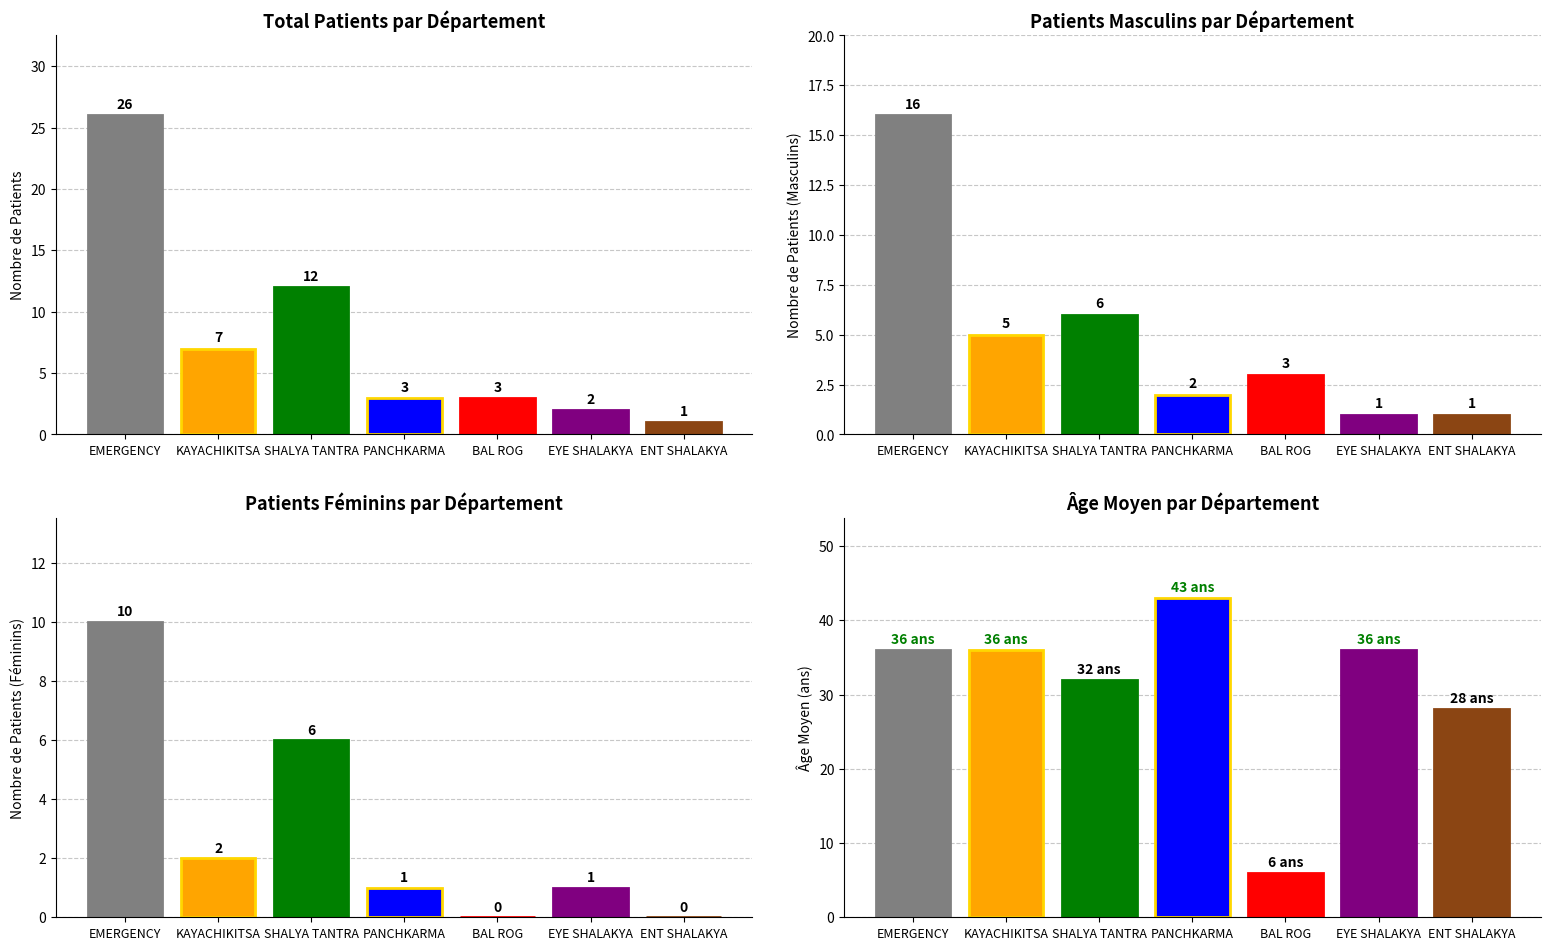

What position from the right is KAYACHIKITSA?

6